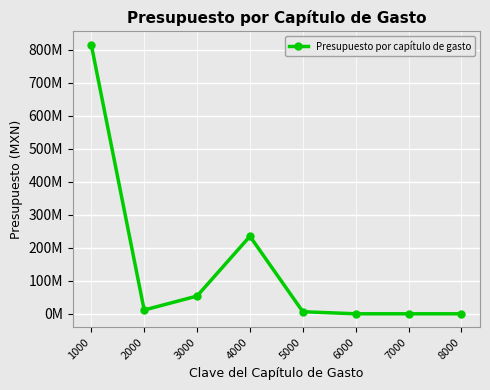

Is this an area chart (filled region under the line)?

No